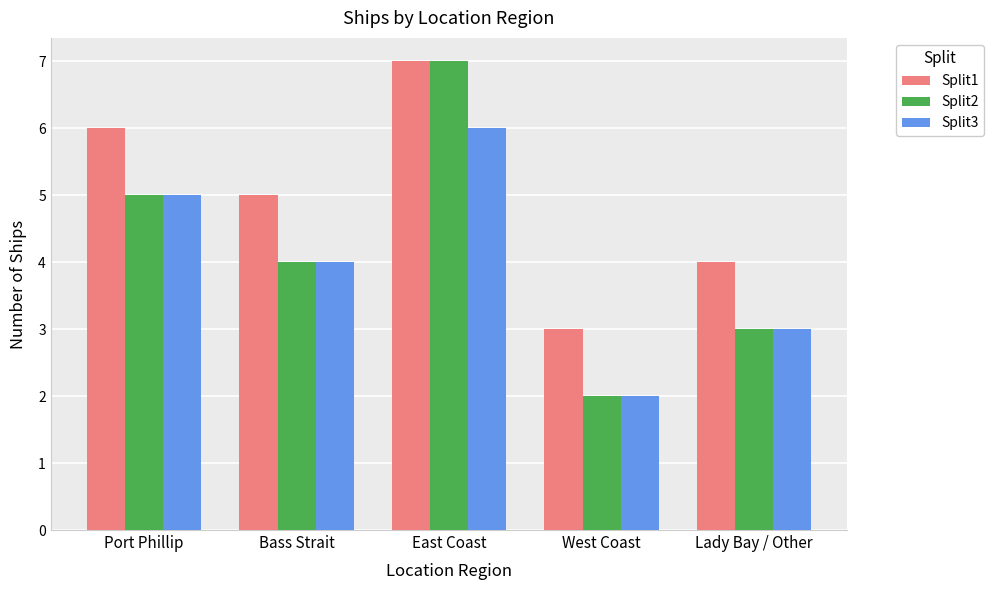

What is the minimum value shown in the chart?

2